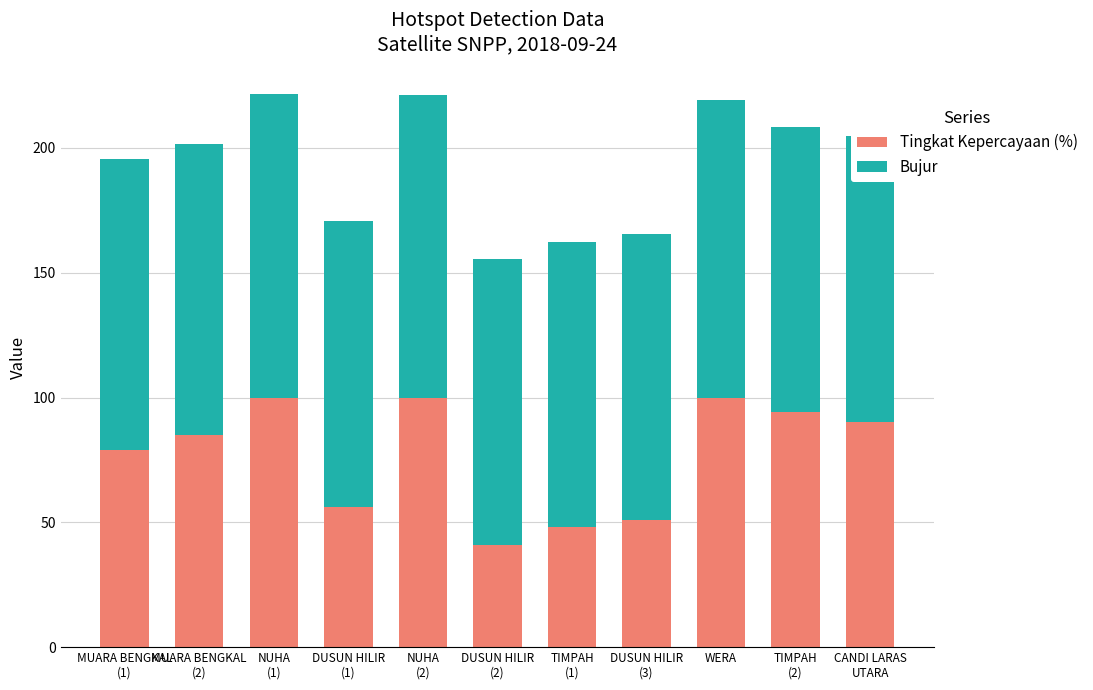

Which category has the lowest value in the Tingkat Kepercayaan (%) series?

DUSUN HILIR
(2)